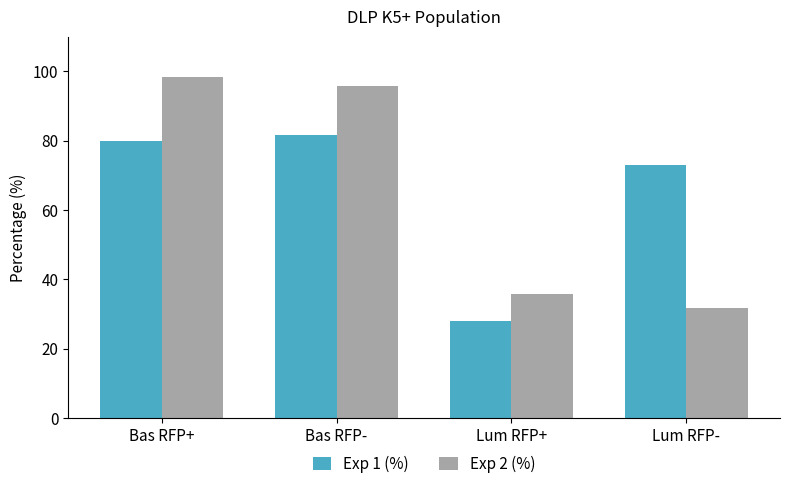

Reading left to right, extract all data points from this chart.

Exp 1 (%): 80.0	81.6	28.0	73.0
Exp 2 (%): 98.3	95.7	35.8	31.8